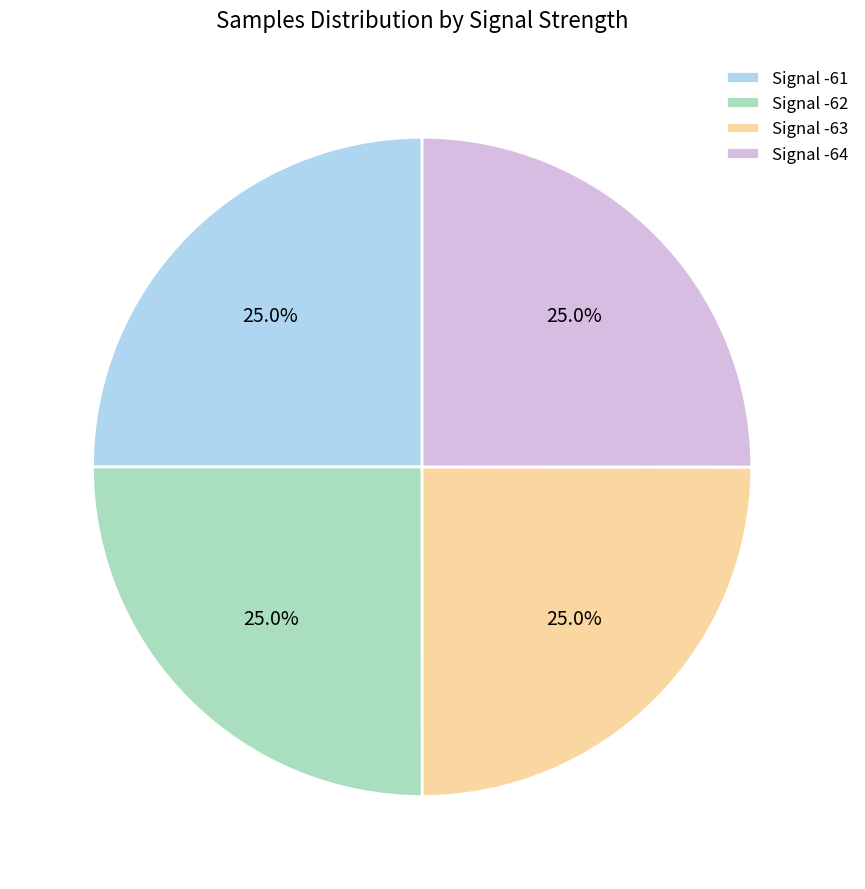

What portion of the pie excludes Signal -61?

75.0%